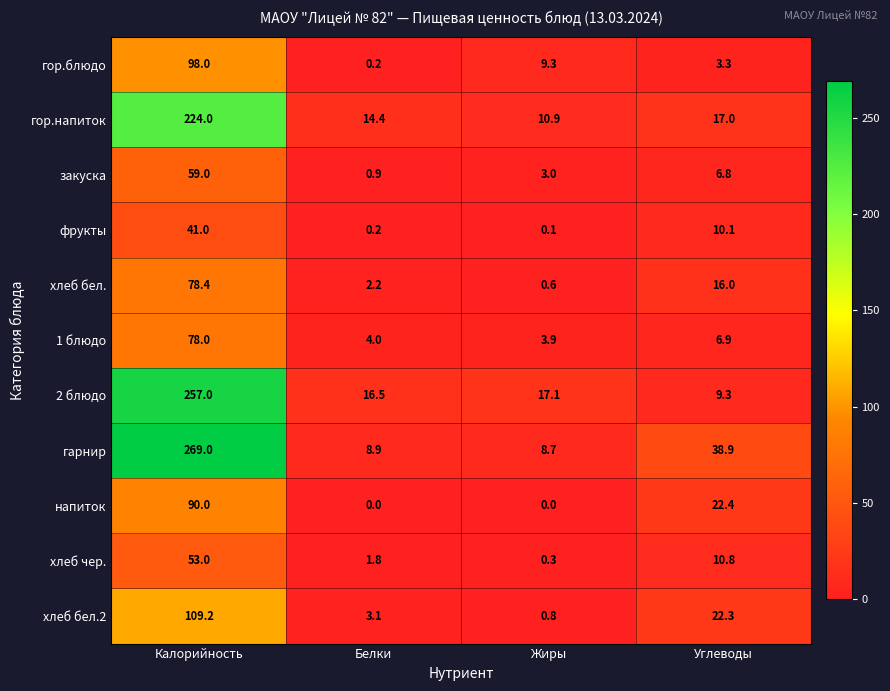

Which label corresponds to the largest value in the chart?

Калорийность